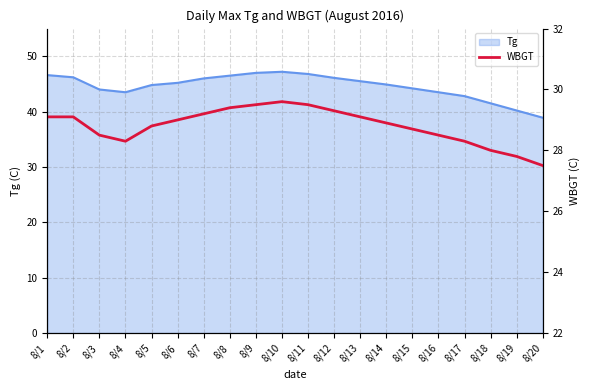

What is the sum of all values?

576.1